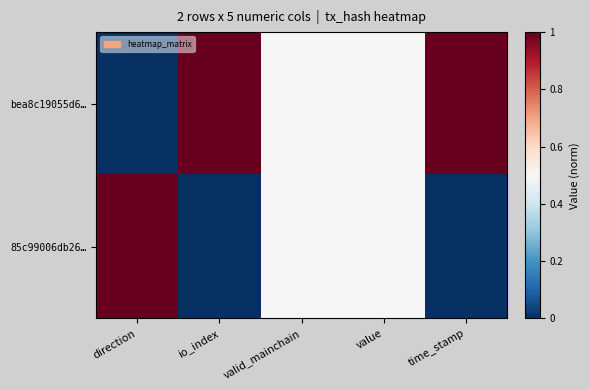

What is the maximum value shown in the chart?

1.0